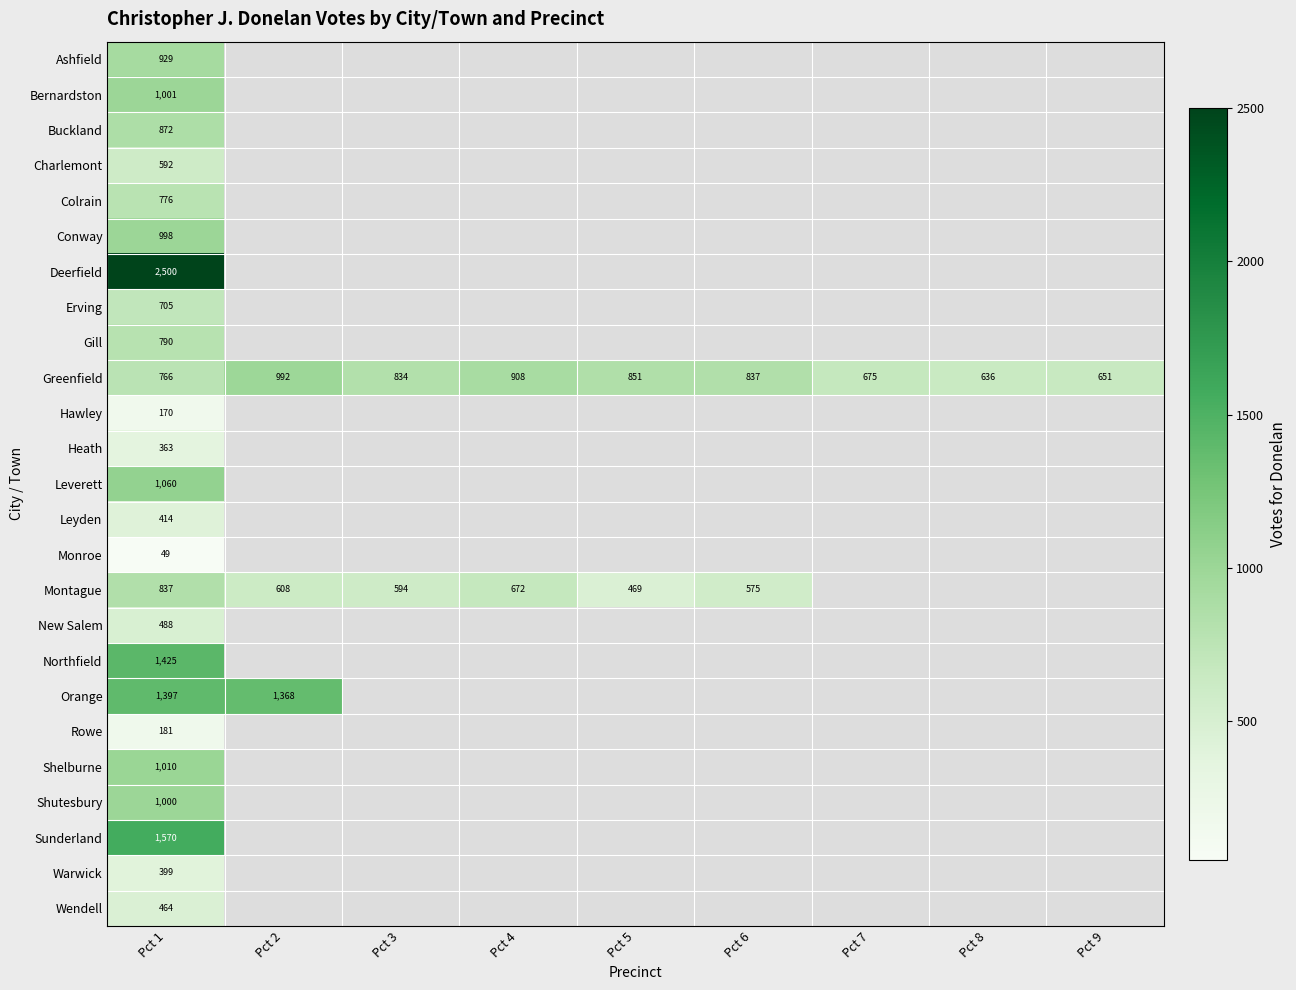

How many data points in Greenfield are less than 834?

4